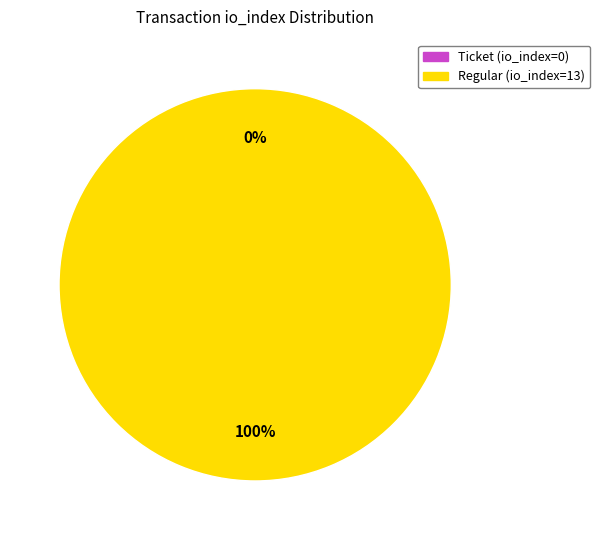

Is it true that Ticket (io_index=0) is 0% of the pie?

True